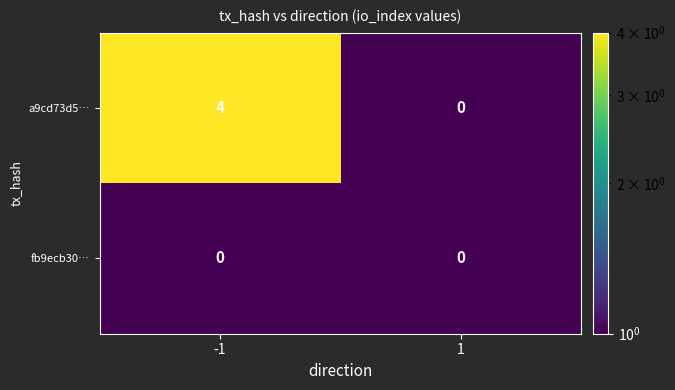

Which series has the largest range (max minus min)?

a9cd73d5…